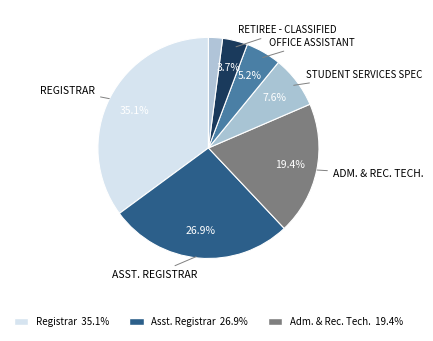

Does any single category account for the majority?

No